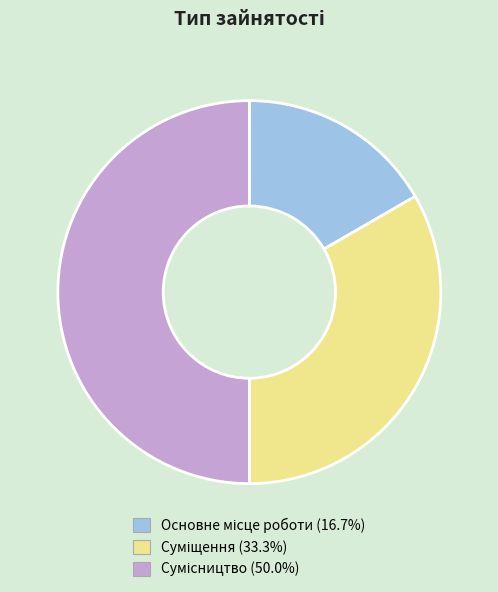

True or false: Сумісництво accounts for 62% of the total.

False